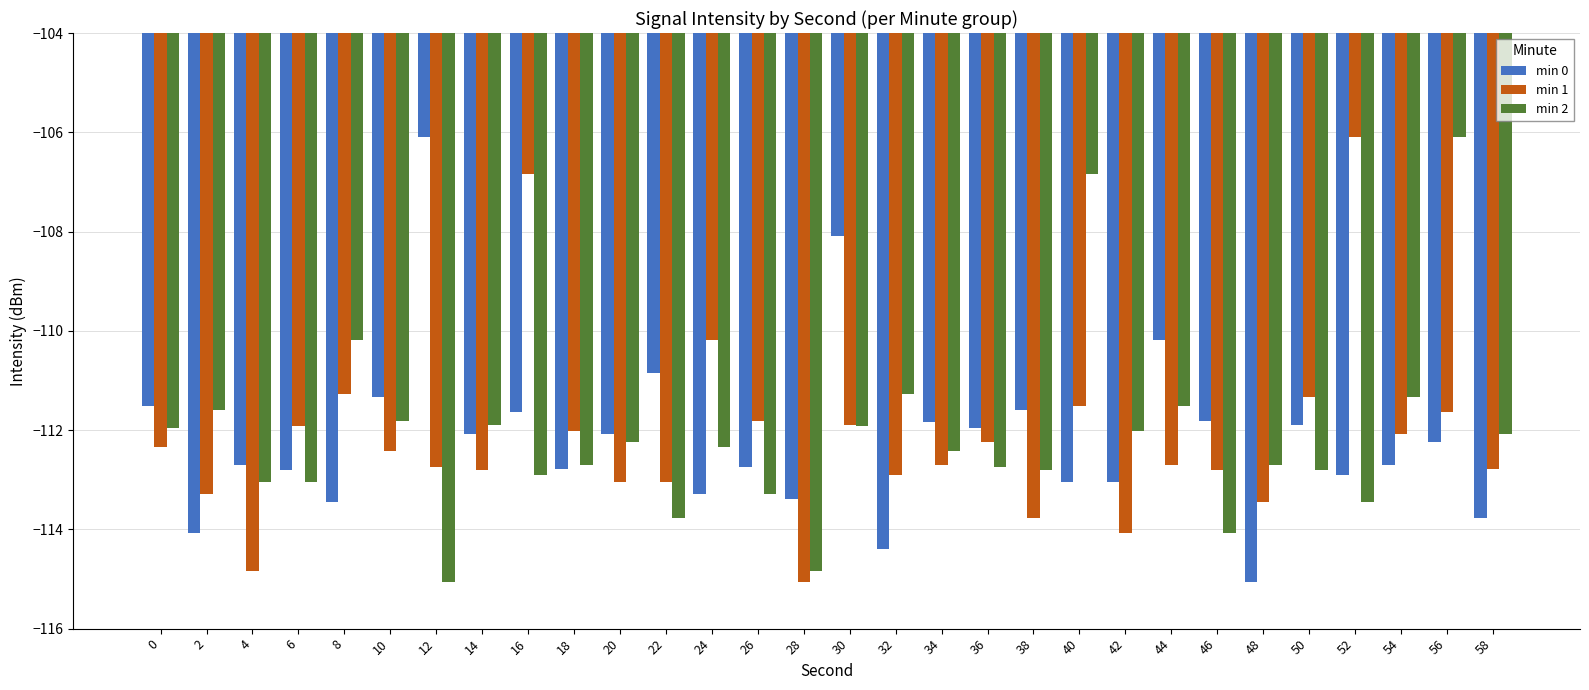

How many bars are there in each group?

3